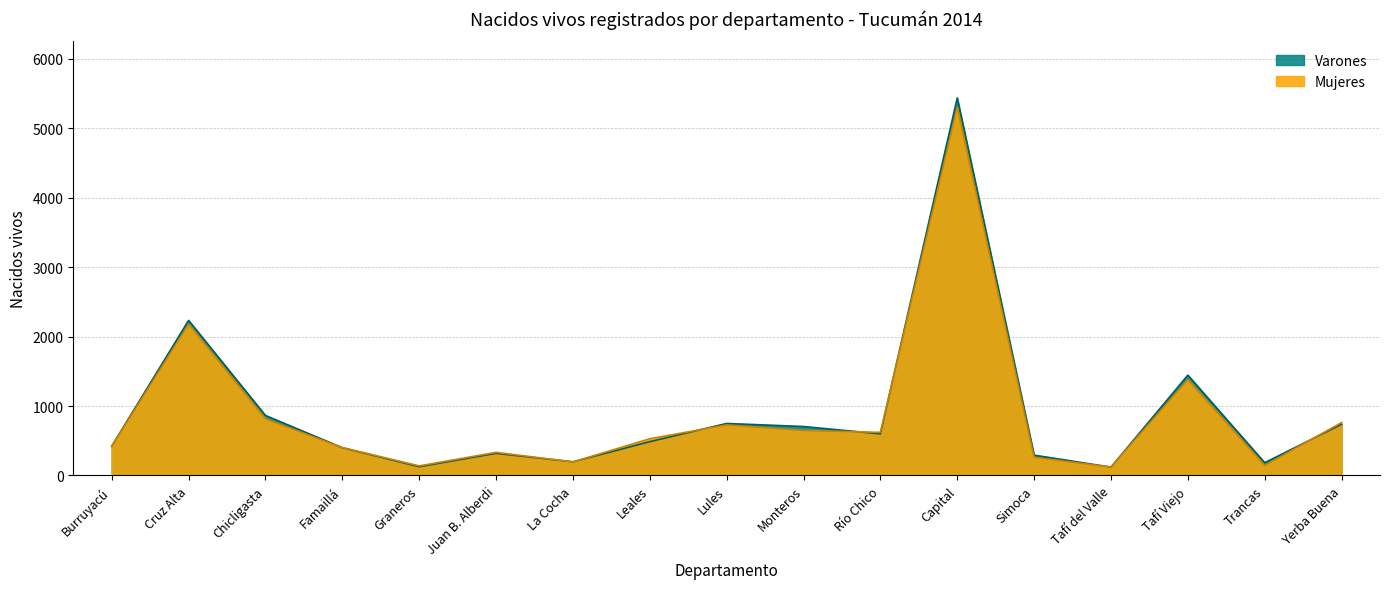

Which series has the largest range (max minus min)?

Varones